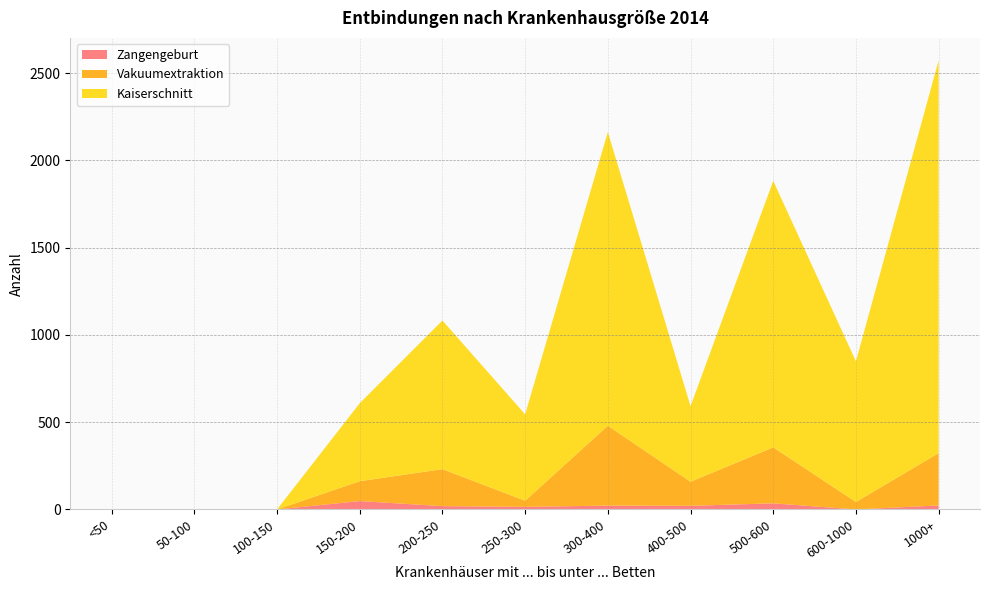

Reading left to right, what are all the values shown in this chart?

Zangengeburt: <50=0	50-100=0	100-150=0	150-200=48	200-250=19	250-300=15	300-400=22	400-500=21	500-600=35	600-1000=0	1000+=23
Vakuumextraktion: <50=0	50-100=0	100-150=0	150-200=114	200-250=212	250-300=35	300-400=458	400-500=138	500-600=321	600-1000=43	1000+=300
Kaiserschnitt: <50=0	50-100=0	100-150=0	150-200=447	200-250=852	250-300=495	300-400=1683	400-500=433	500-600=1527	600-1000=806	1000+=2251